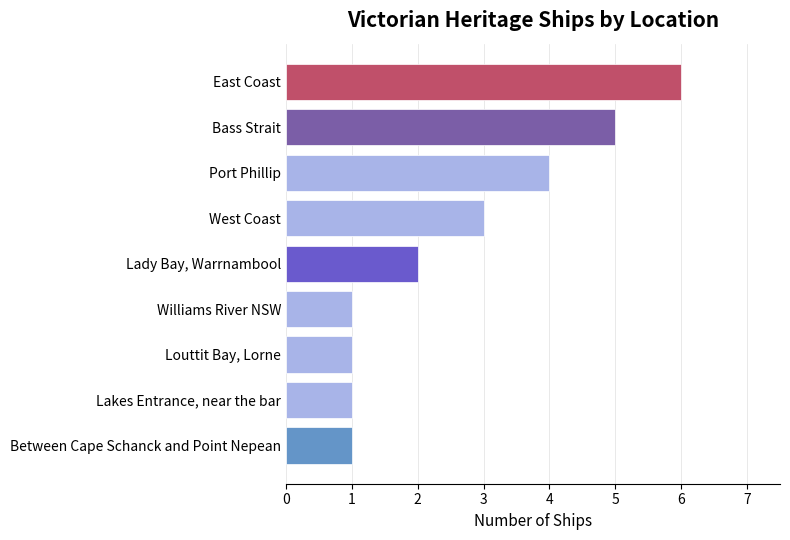

What is the maximum value shown in the chart?

6